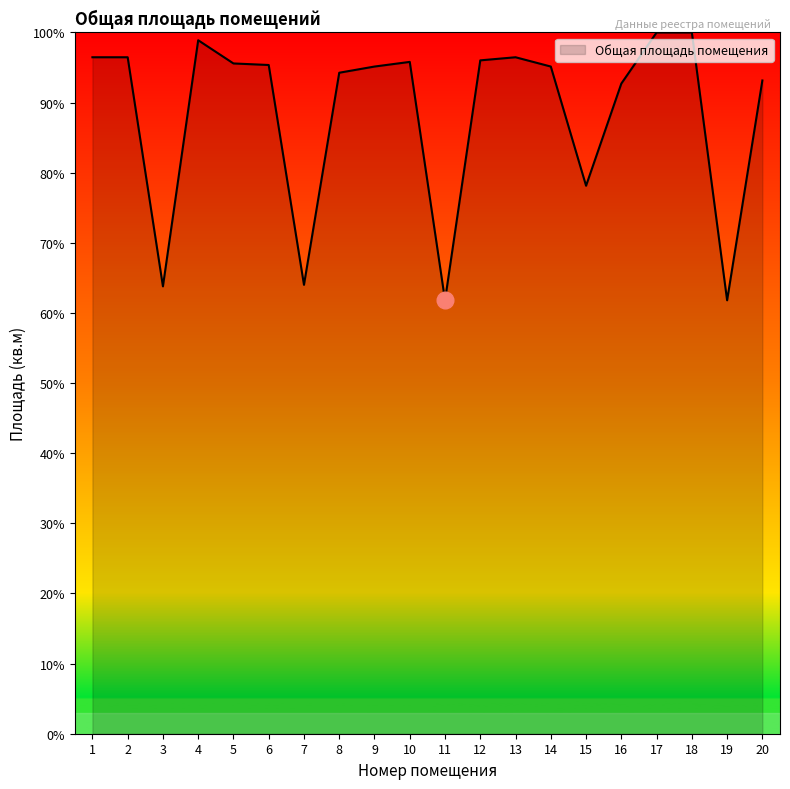

At which label is the value closest to 80?

15